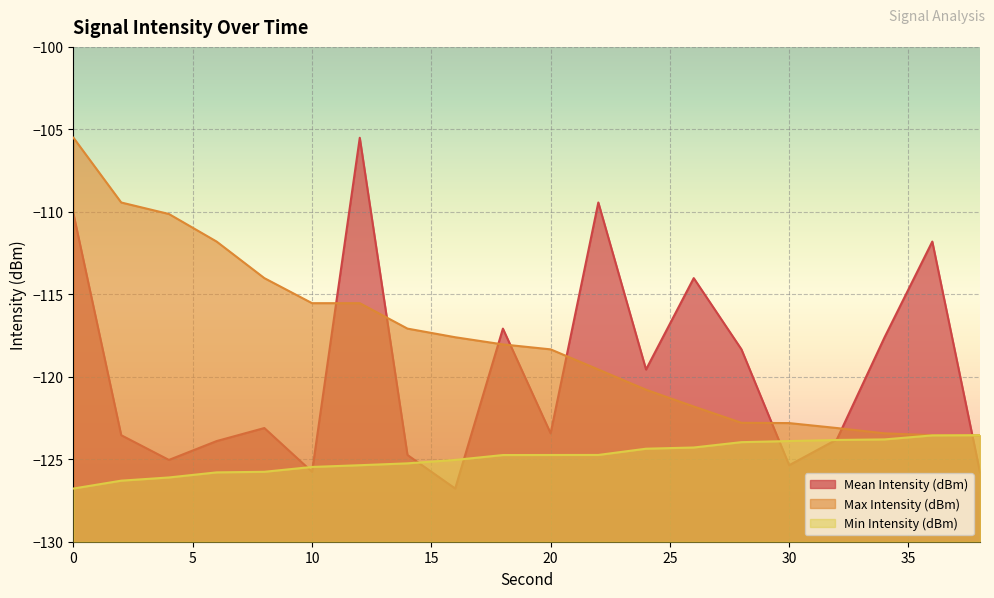

What is the sum of the Max Intensity (dBm) values at 24 and 16?

-238.4